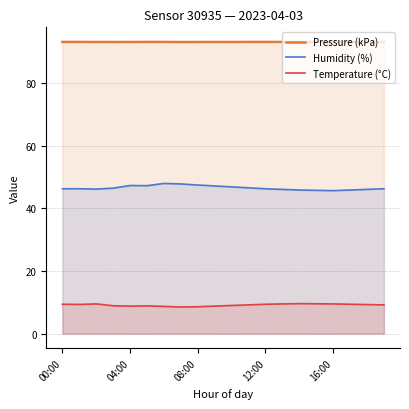

Which series has the largest range (max minus min)?

Humidity (%)